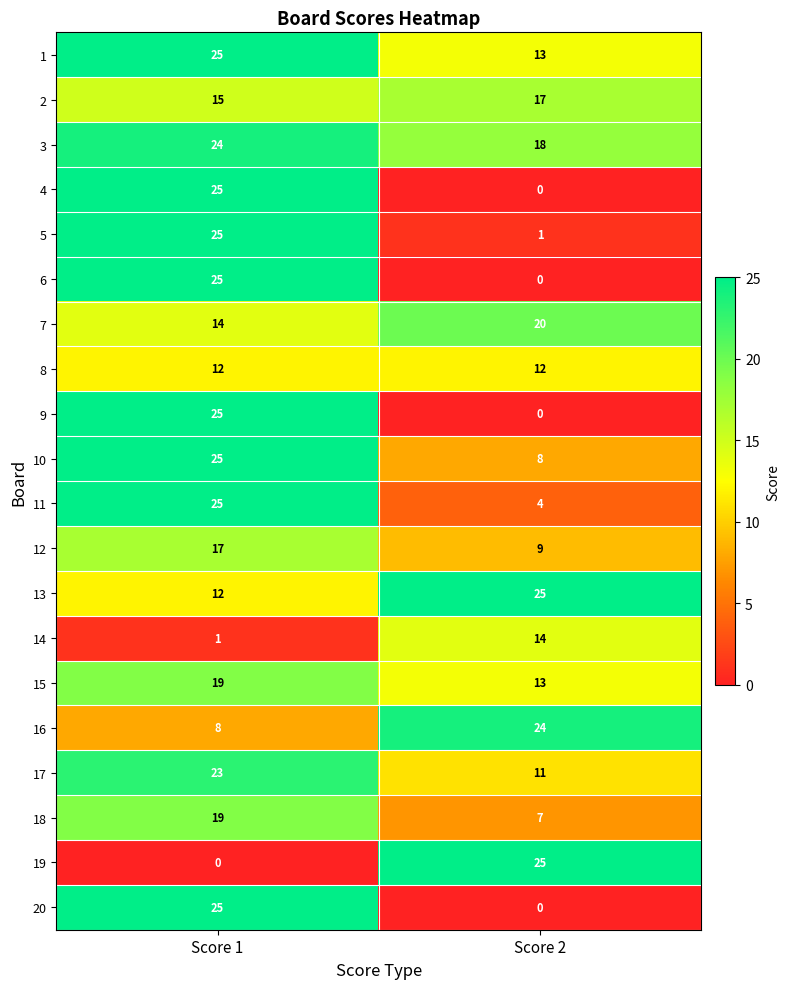

What is the difference between the highest and lowest values at Score 1?

25